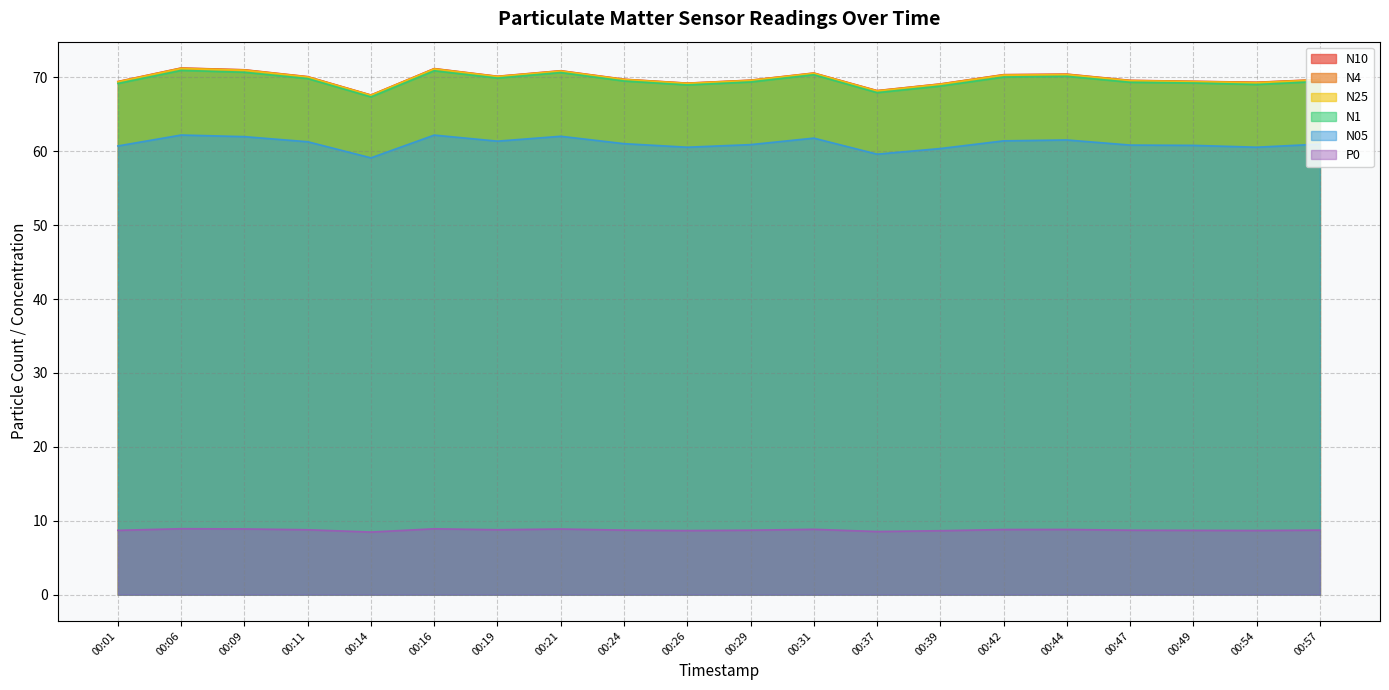

At which category does N05 reach its first local valley?

00:14